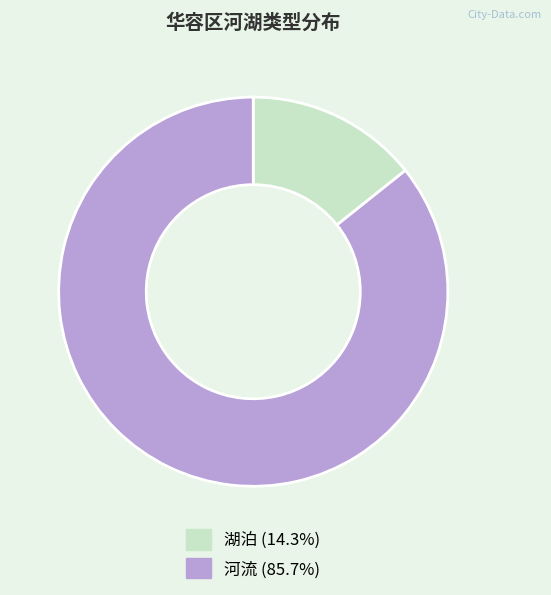

The 河流 slice represents 86% of the pie. True or false?

True